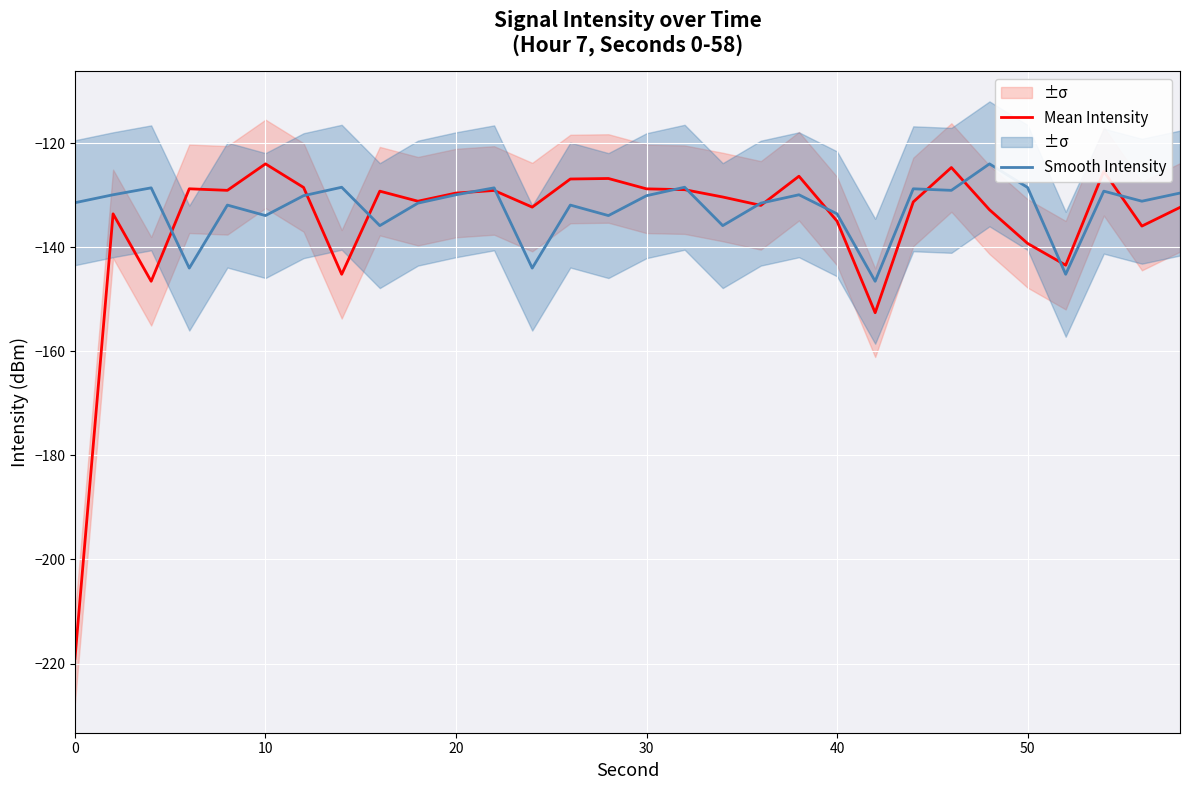

What is the lowest value of the Mean Intensity series?

-219.0